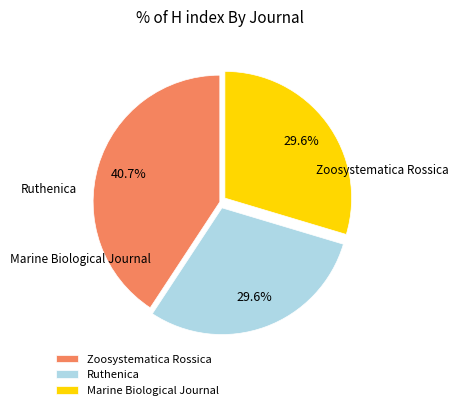

The Marine Biological Journal slice represents 35% of the pie. True or false?

False